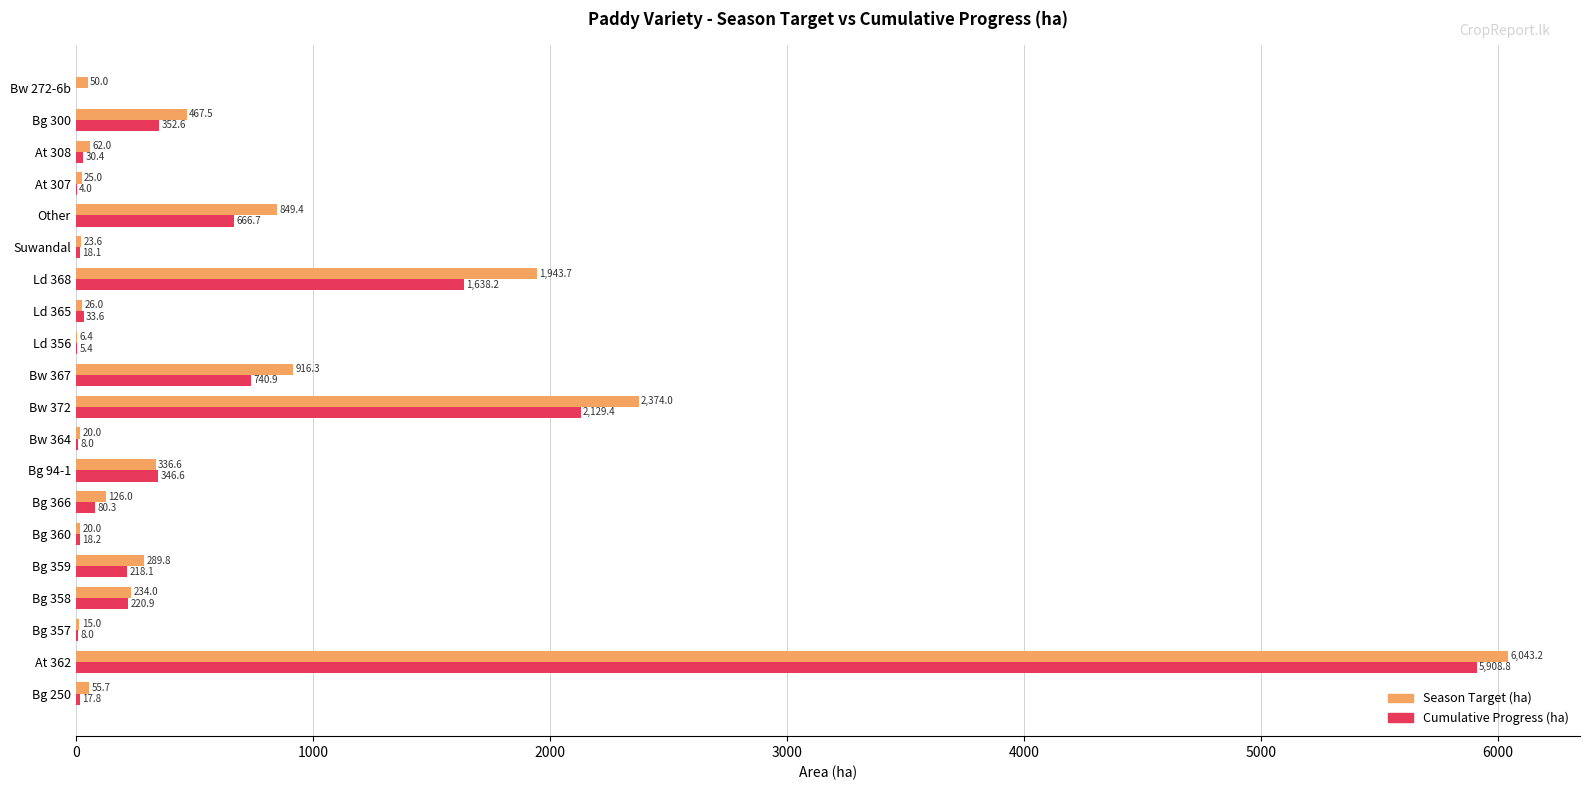

Between Bg 250 and Bw 272-6b, which series saw the biggest shift?

Cumulative Progress (ha)